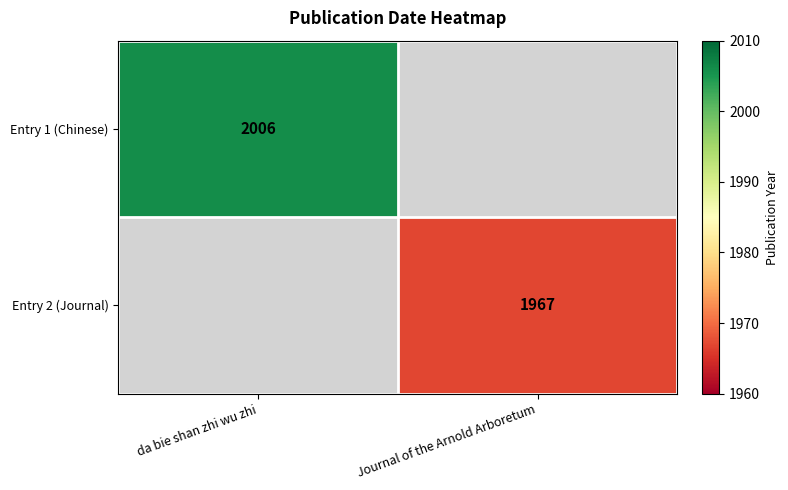

The value of Entry 2 (Journal) at Journal of the Arnold Arboretum is 2623. True or false?

False